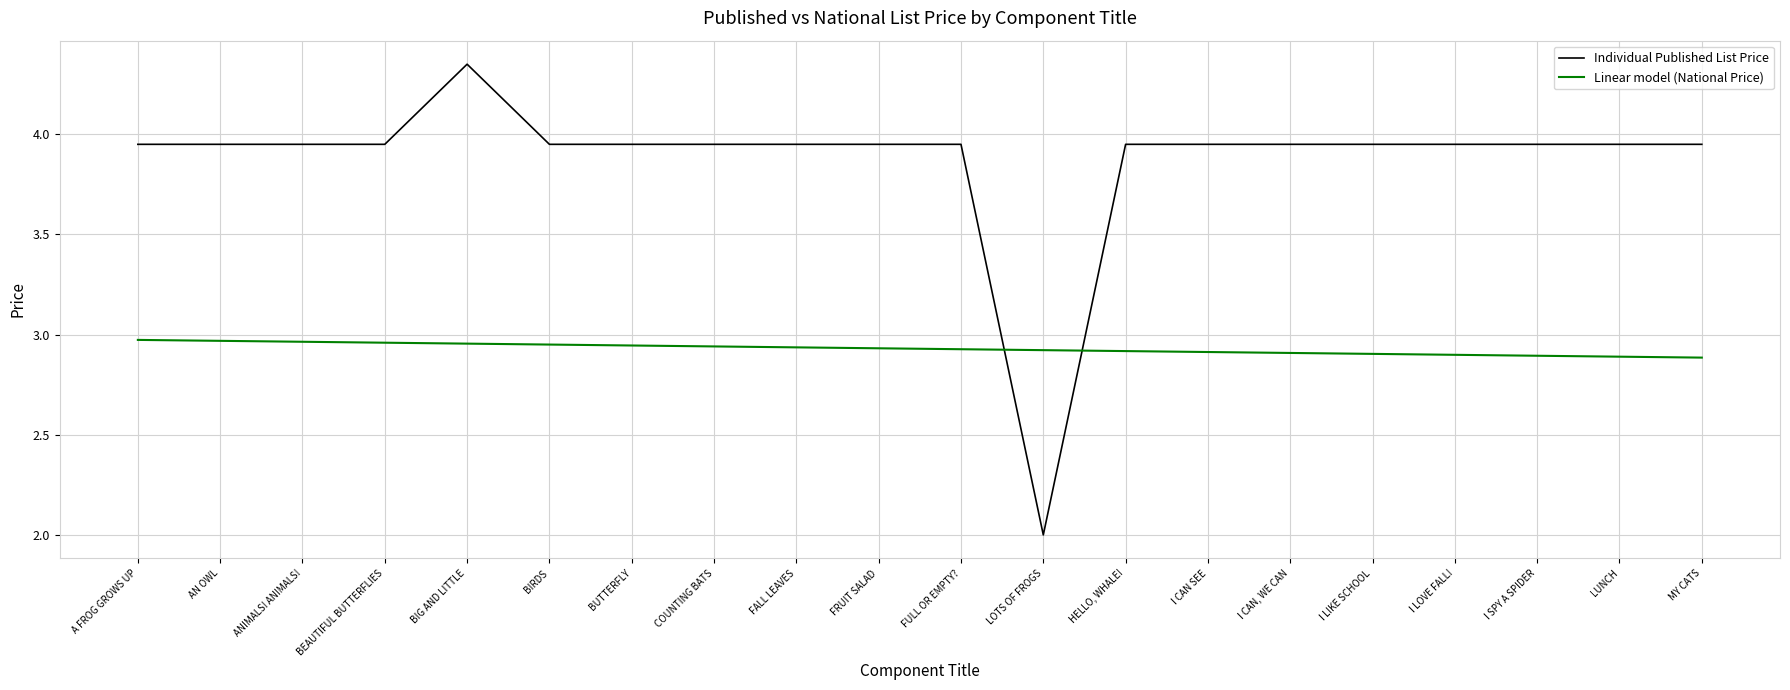

What is the difference between the highest and lowest values at FULL OR EMPTY??

1.0